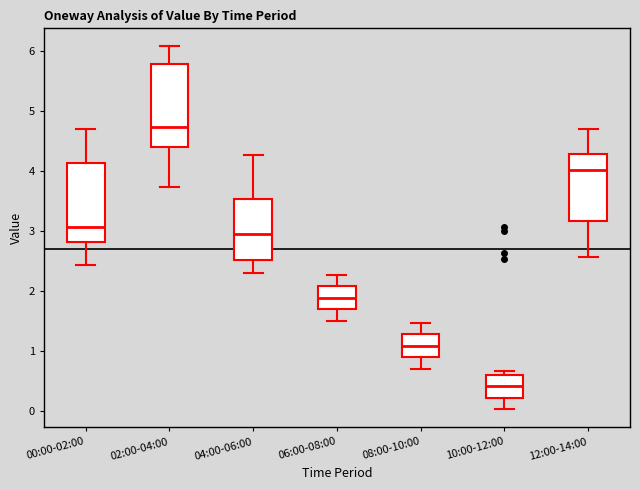

Which box's median line is the lowest?

10:00-12:00